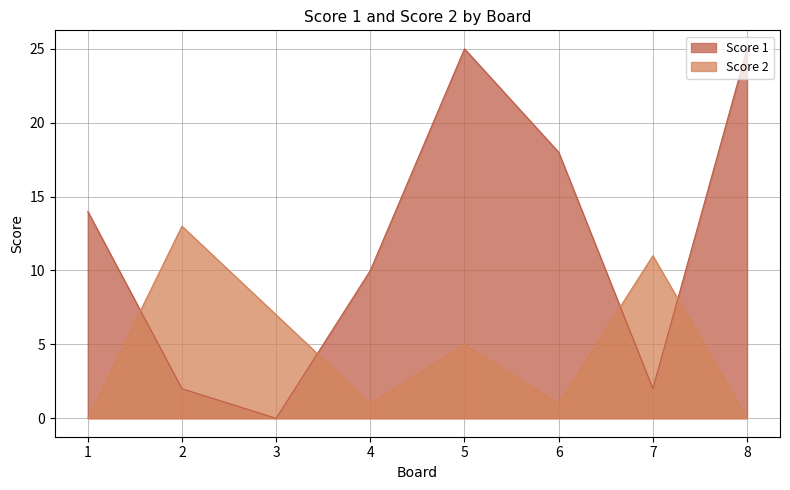

At which category is the sum across all series the highest?

5